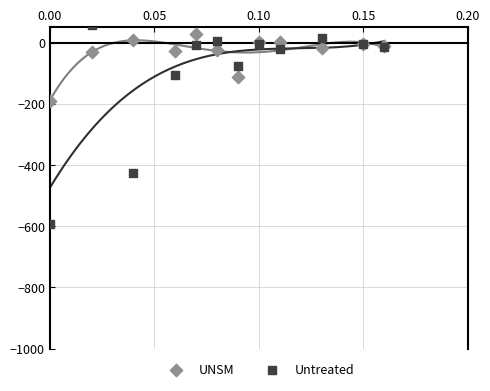

In the Untreated series, what Y value is closest to -268?

-425.1